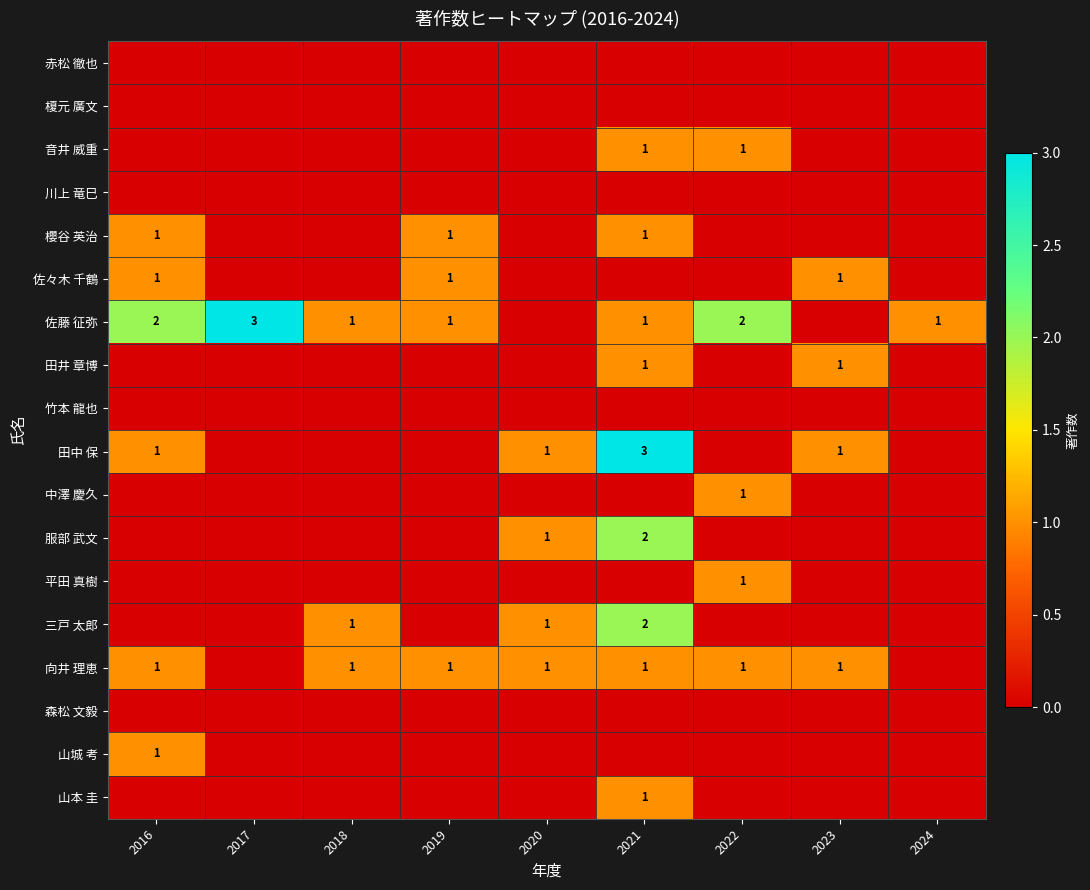

The value of 平田 真樹 at 2022 is 1. True or false?

True